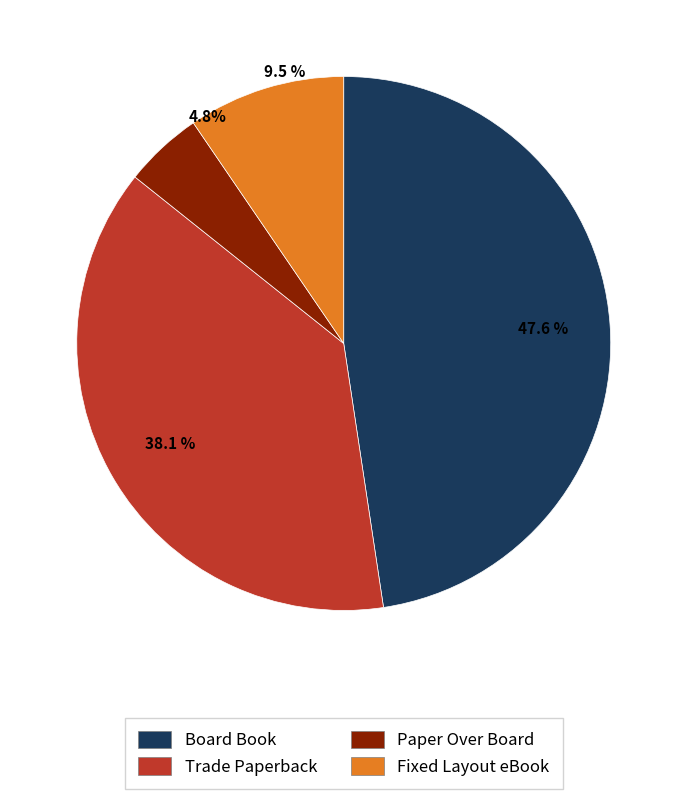

What is the total percentage of Board Book and Trade Paperback?

85.7%